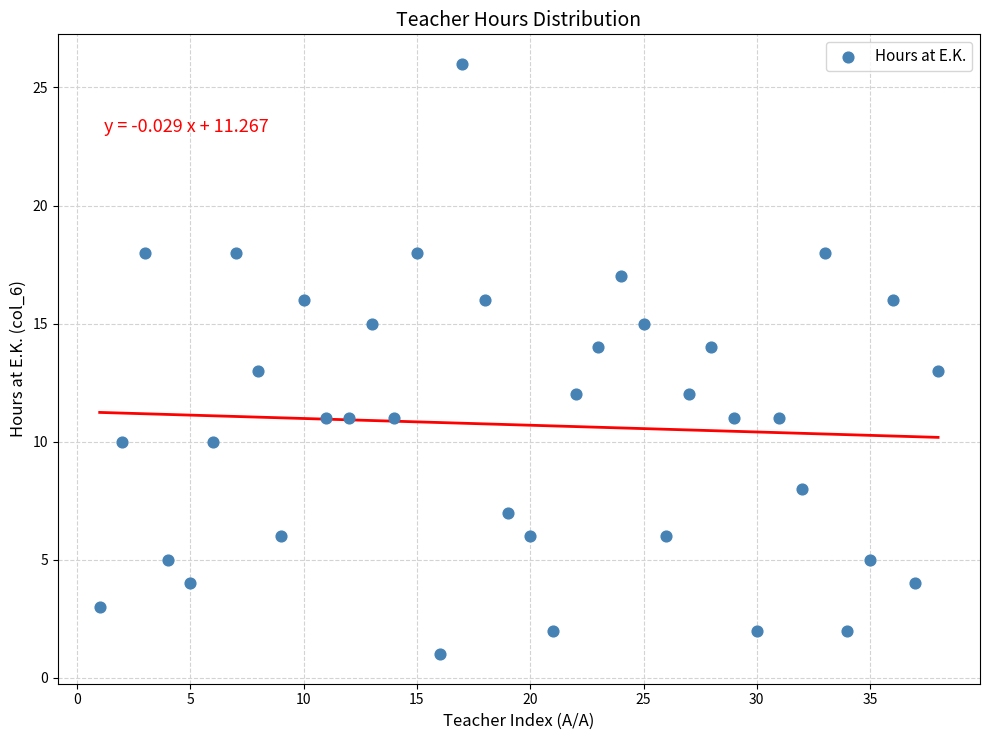

What is the range of X values (max minus min)?

37